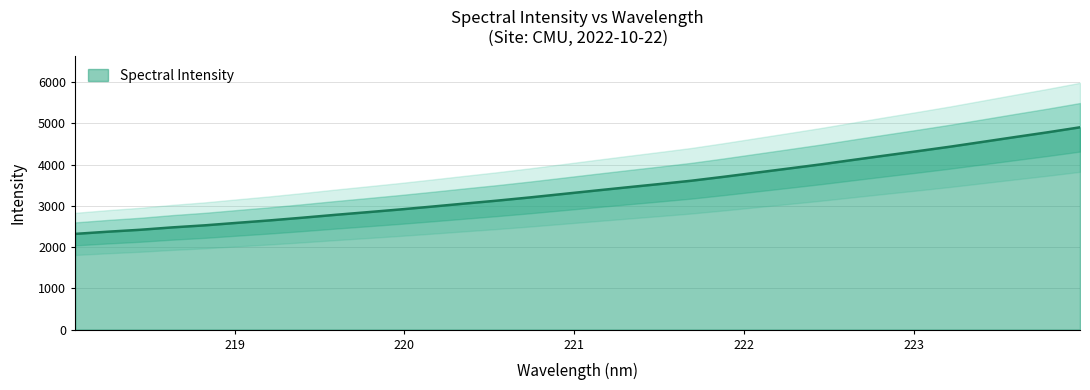

The value at 223.9802 is 3331.1. True or false?

False